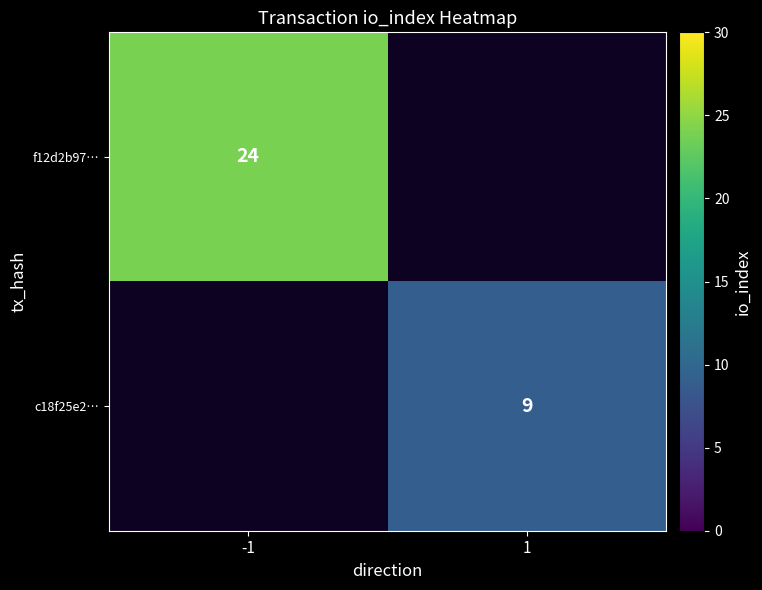

The f12d2b97… series shows 24 at -1. True or false?

True